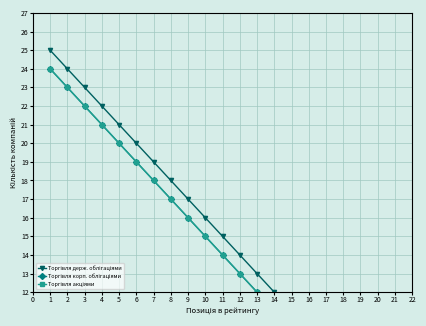

True or false: Торгівля корп. облігаціями and Торгівля держ. облігаціями intersect in this chart.

False